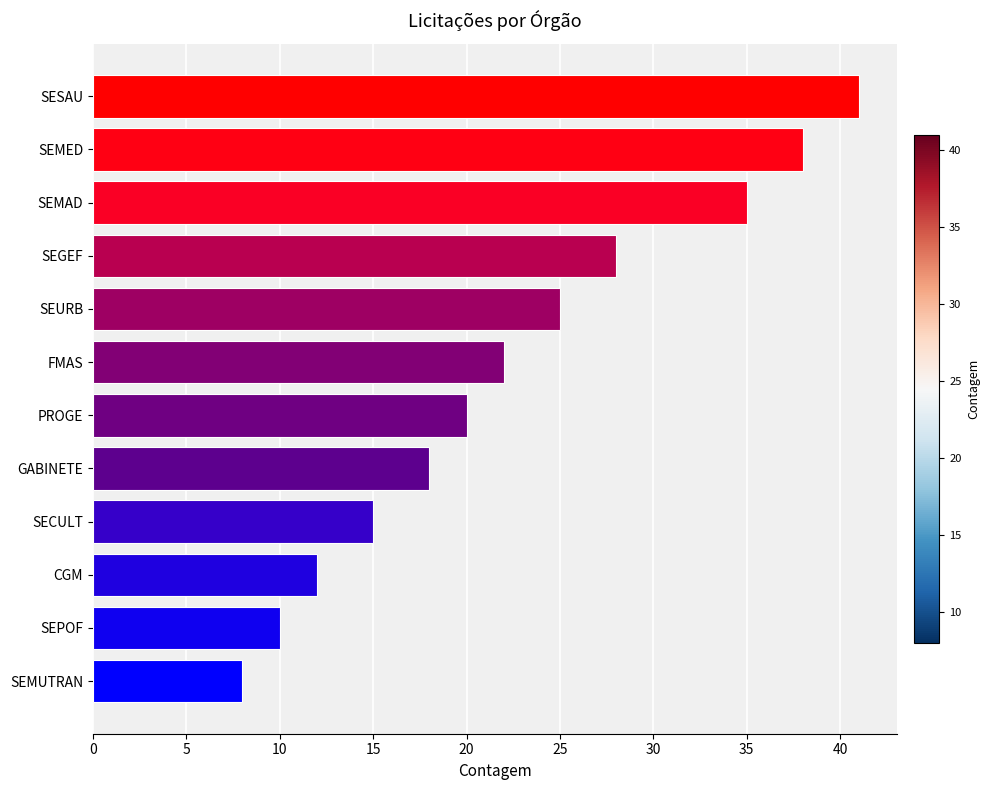

Reading top to bottom, transcribe all the data shown in this chart.

SESAU=41	SEMED=38	SEMAD=35	SEGEF=28	SEURB=25	FMAS=22	PROGE=20	GABINETE=18	SECULT=15	CGM=12	SEPOF=10	SEMUTRAN=8